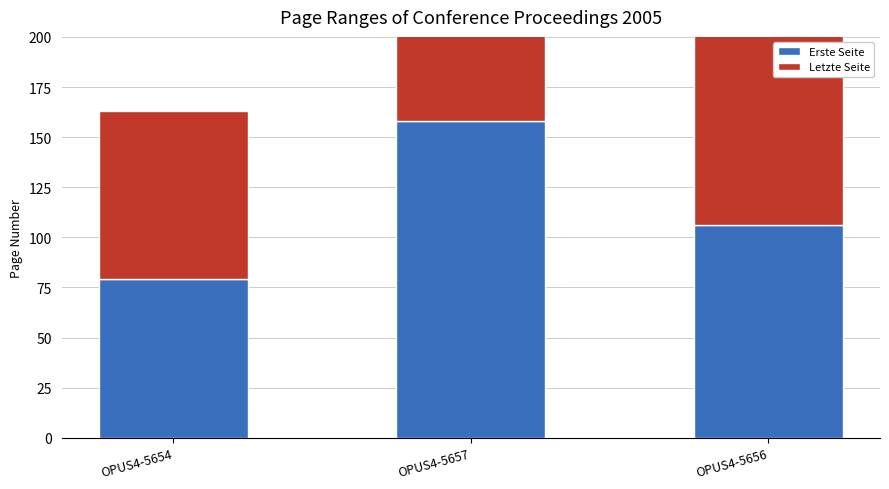

Rank the series by their average value, from lowest to highest.

Erste Seite, Letzte Seite